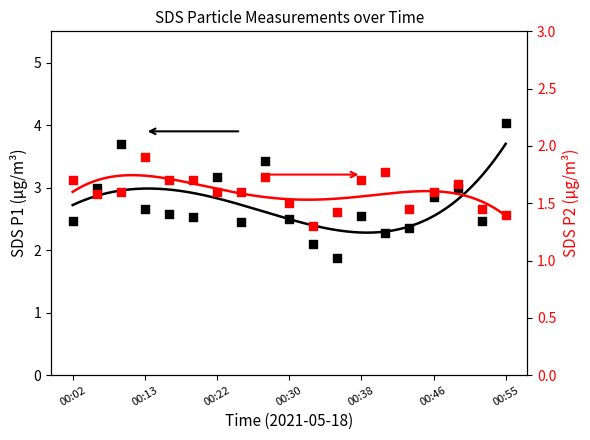

What is the total value across all series at 00:38?

4.3